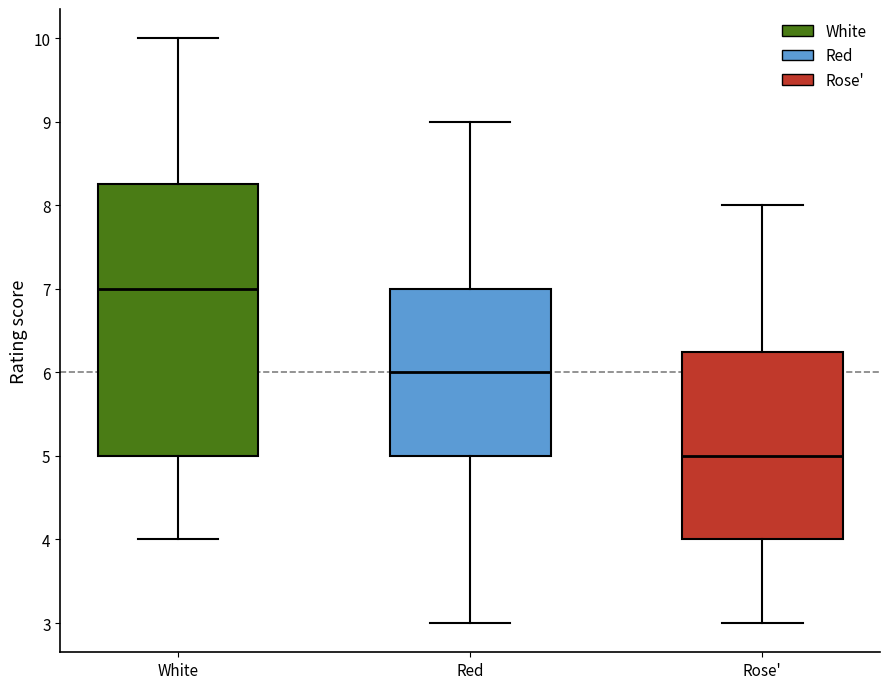

Which box has the lowest median line?

Rose'